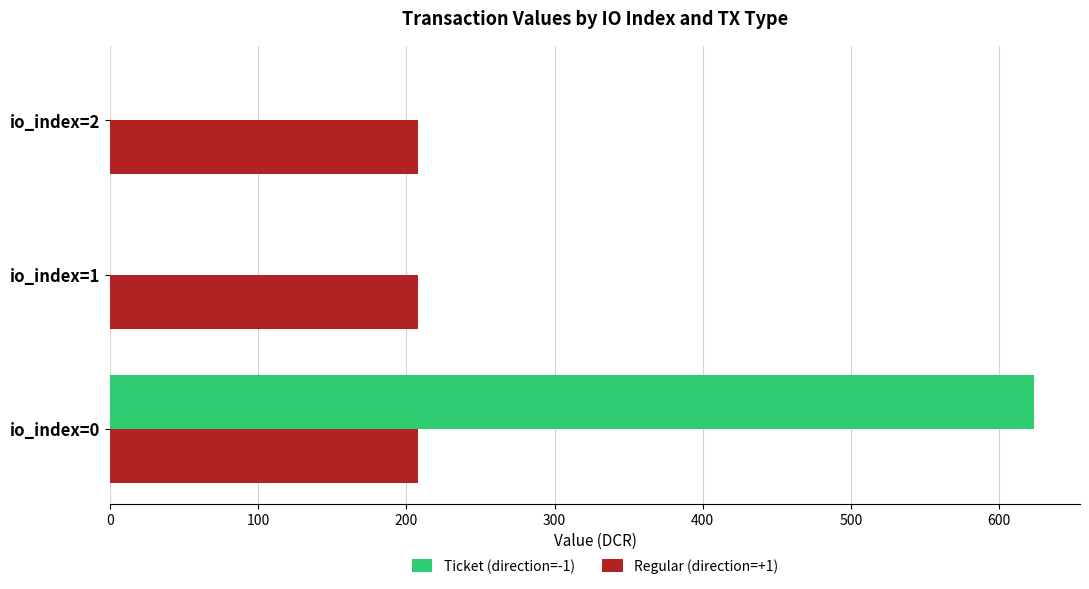

Is the value of Regular (direction=+1) at io_index=0 greater than the value of Ticket (direction=-1) at io_index=0?

No